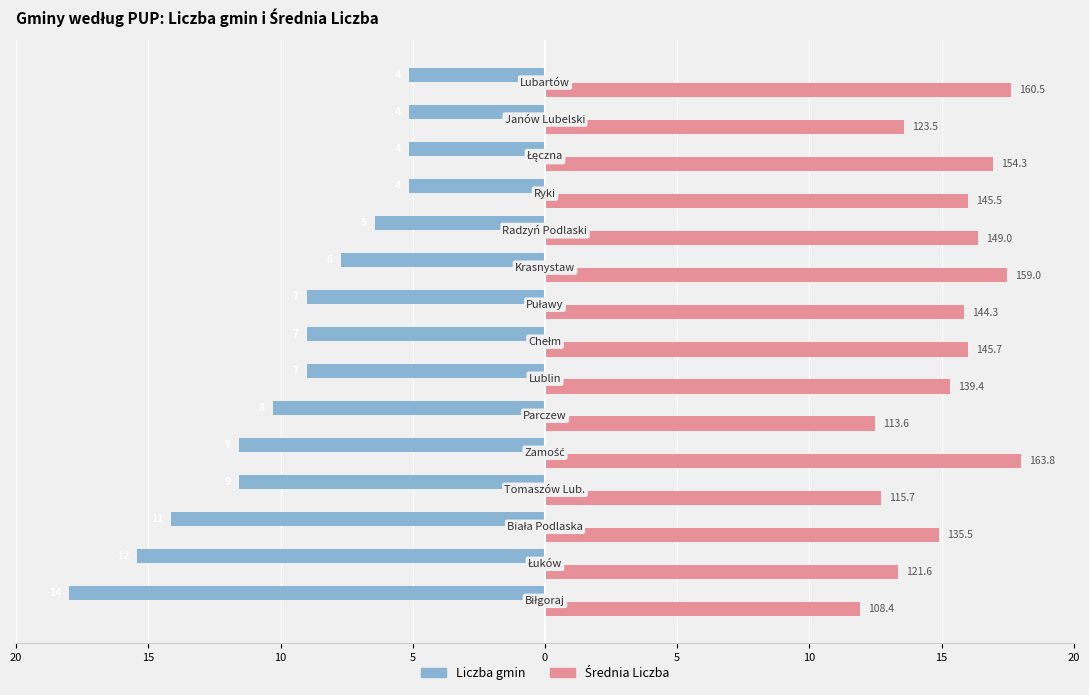

What is the value of the Średnia Liczba bar at the 2nd from the left?

13.4